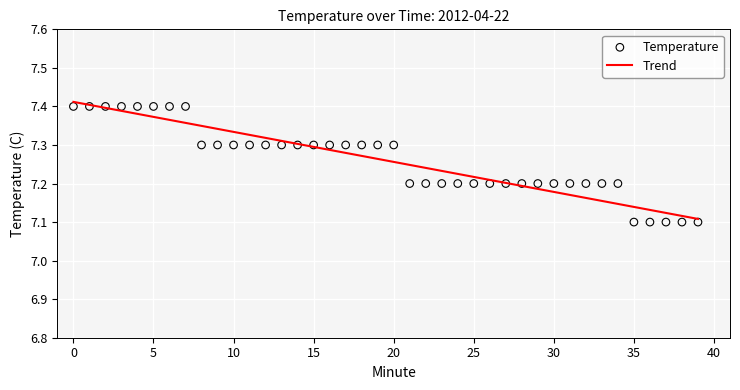

Which series has the widest spread of Y values?

Trend